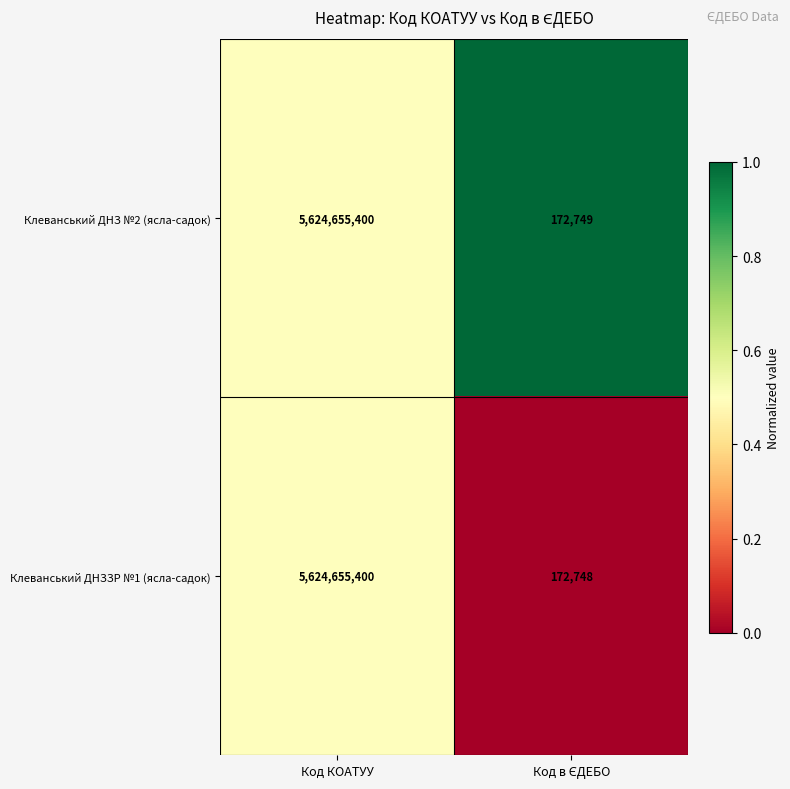

What is the average value of the Клеванський ДНЗЗР №1 (ясла-садок) series?

2812414074